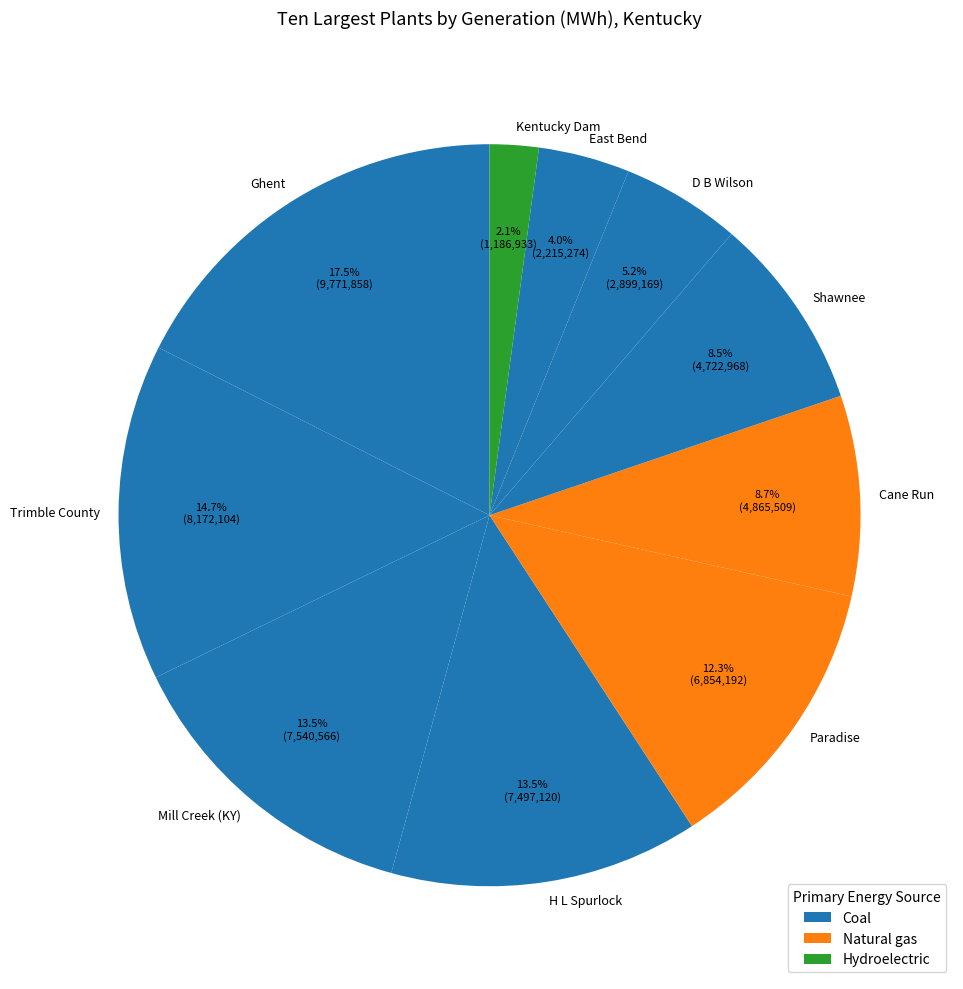

Approximately how many times larger is the value at Ghent compared to Mill Creek (KY)?

1.3